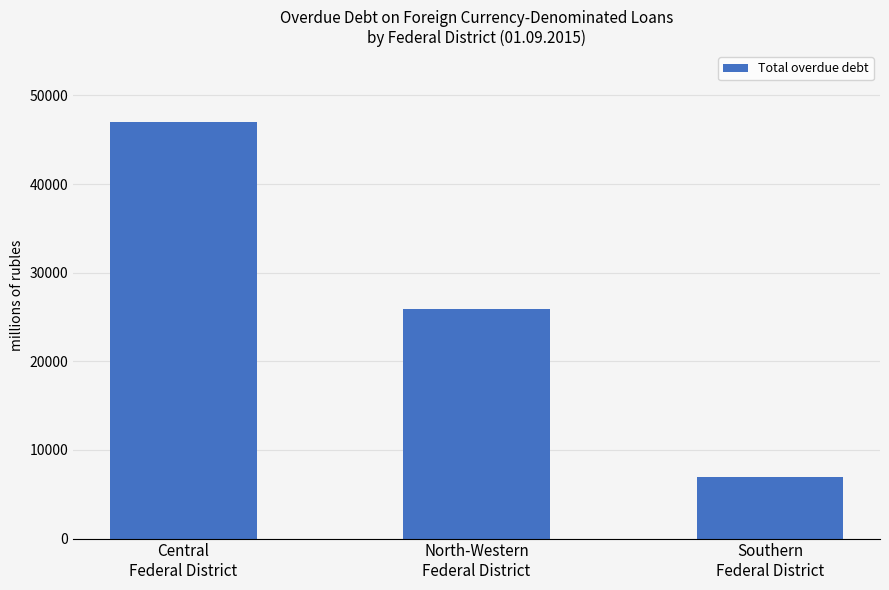

What is the sum of all values?

79877